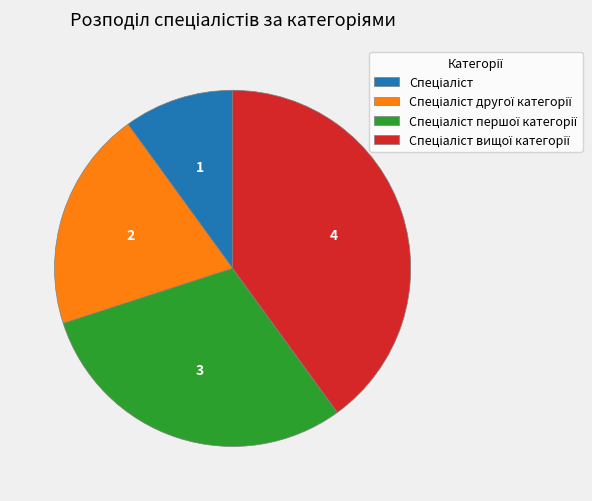

Is there any slice that represents more than half of the pie?

No